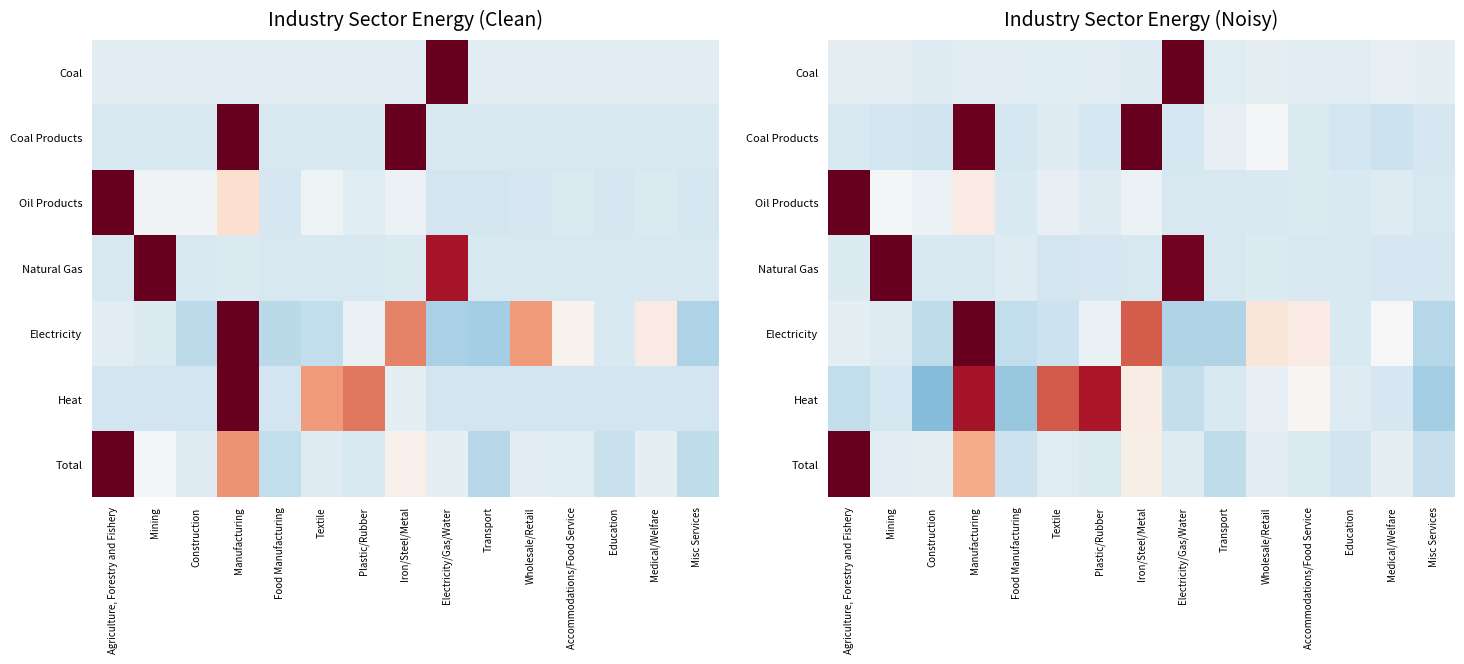

What is the minimum value shown in the chart?

-1.1